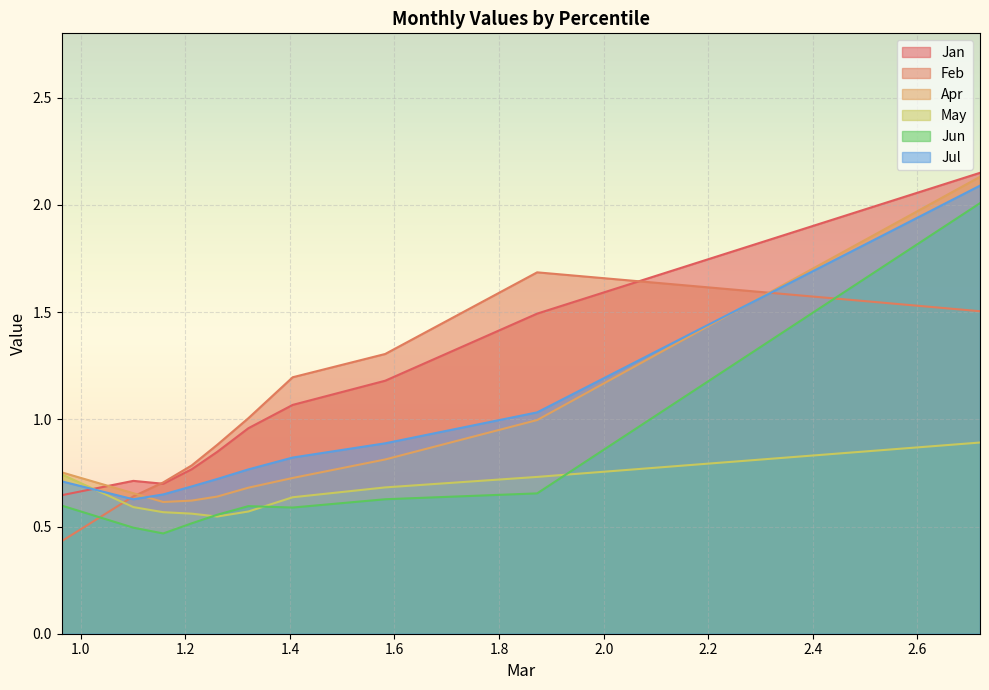

What is the sum of all Feb values?

10.1